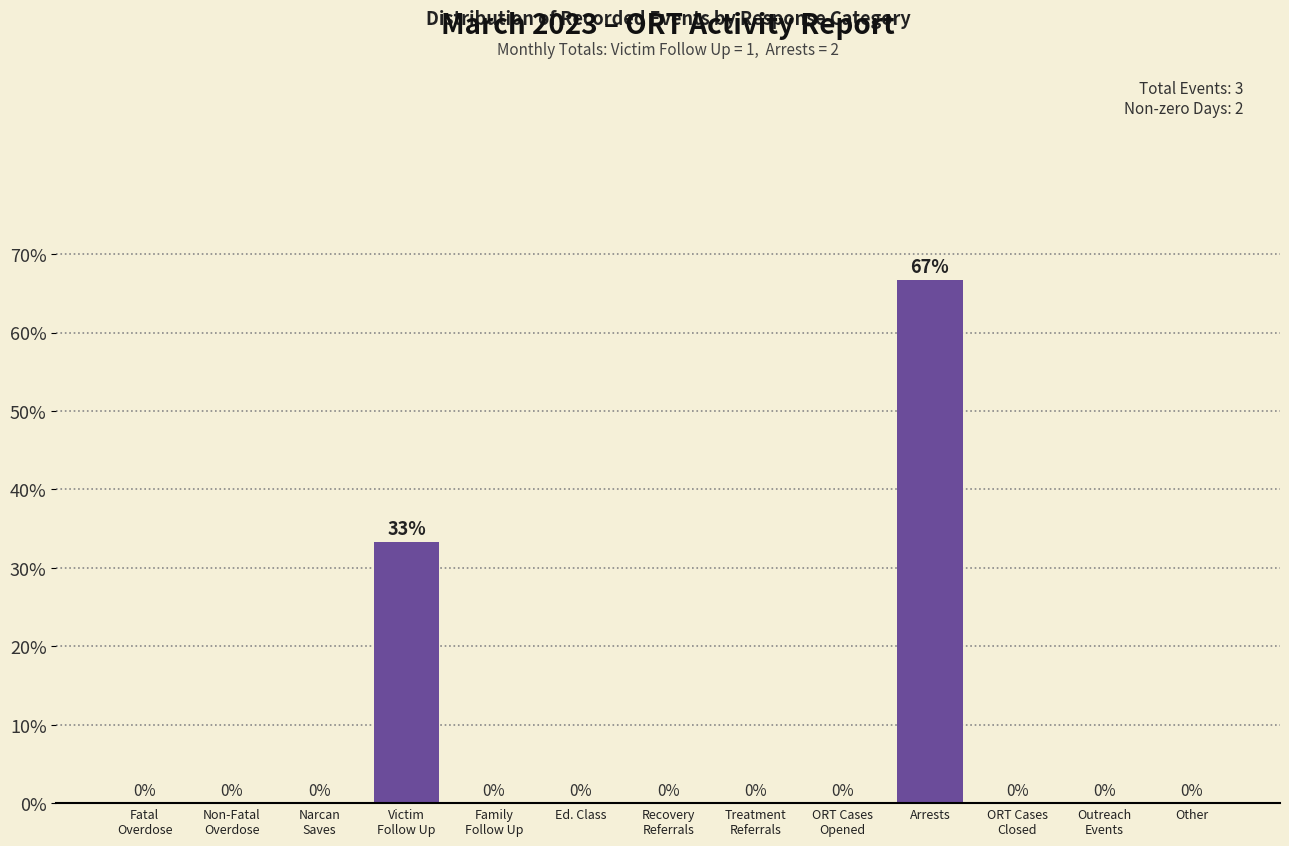

Which label corresponds to the largest value in the chart?

Arrests